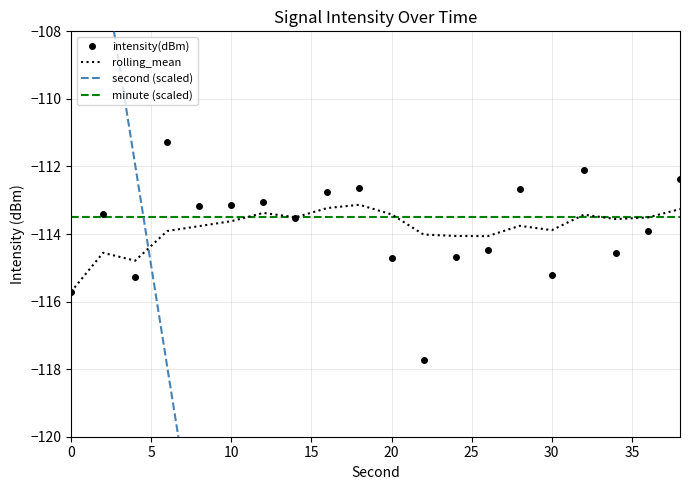

Rank the series by their maximum value, from highest to lowest.

second (scaled), intensity(dBm), rolling_mean, minute (scaled)